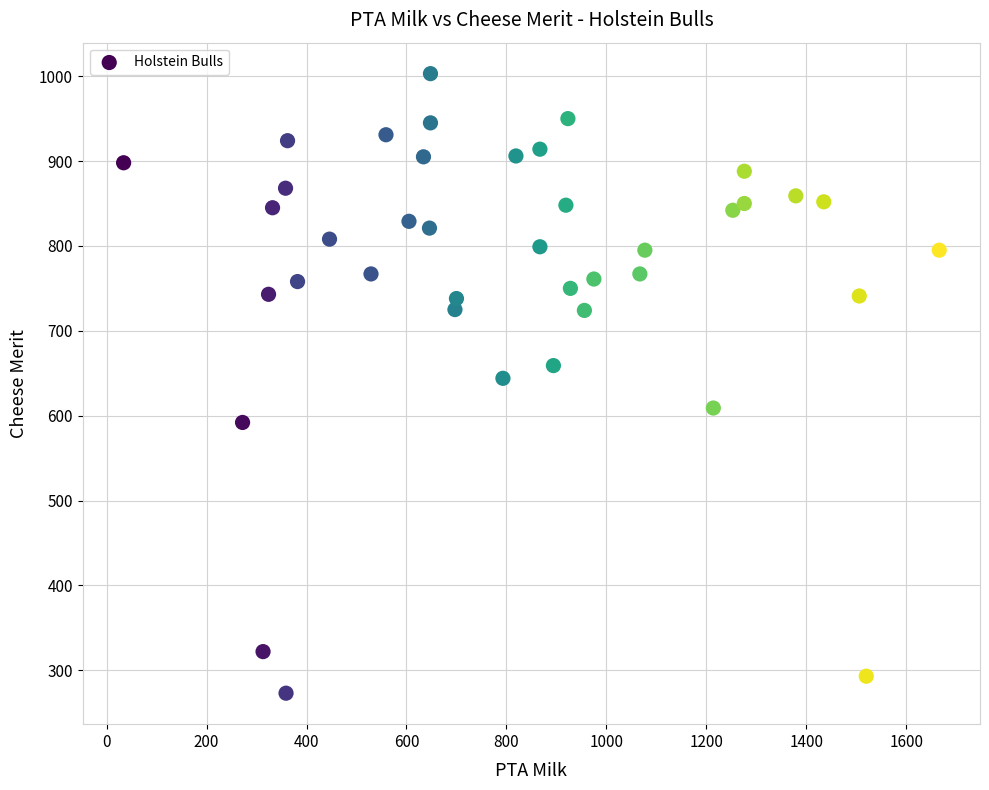

What is the range of X values (max minus min)?

1632